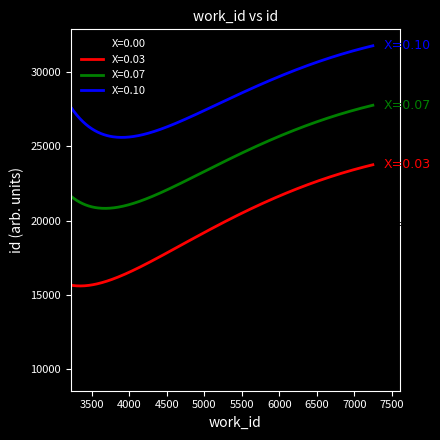

List the series in order of their overall mean, highest first.

X=0.10, X=0.07, X=0.03, X=0.00